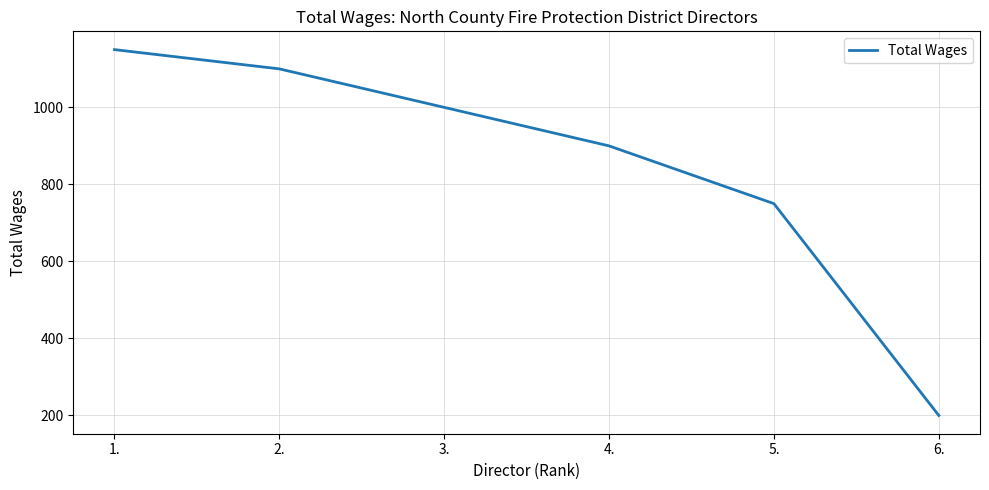

True or false: there are more than 0 points higher than both neighbors.

False